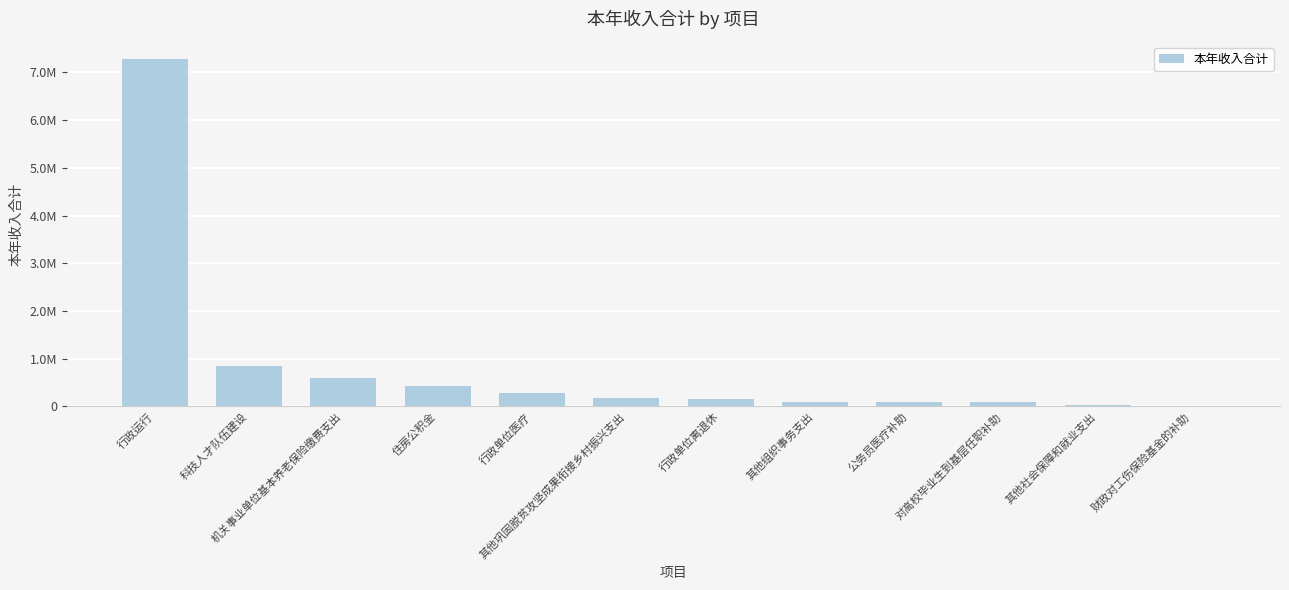

Reading right to left, extract all data points from this chart.

1968.9	25073.5	83530.6	85087.6	100000.0	144092.0	180000.0	287330.4	424600.0	596640.2	841385.0	7276053.2